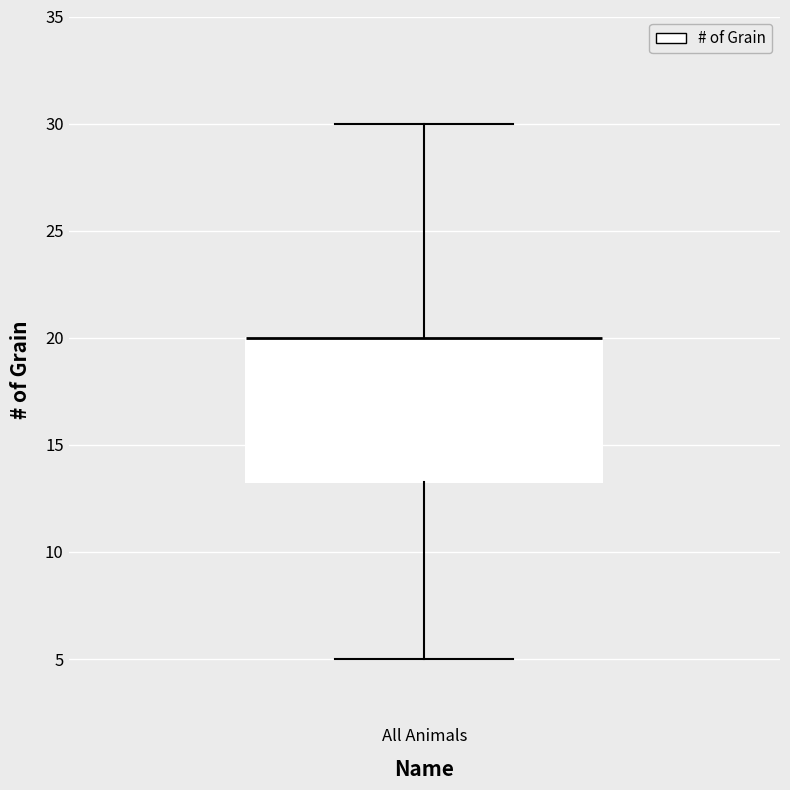

Where does the upper whisker of the box for All Animals end on the y-axis? The values are not printed on the chart, so give them approximately, as read against the axis.

30.0